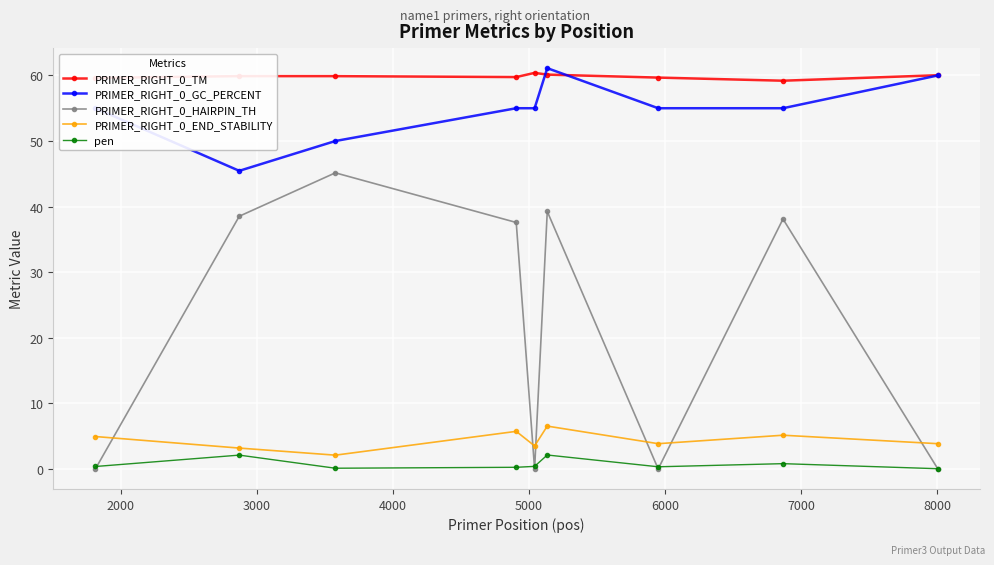

What is the difference between the maximum and minimum values in the PRIMER_RIGHT_0_TM series?

1.2